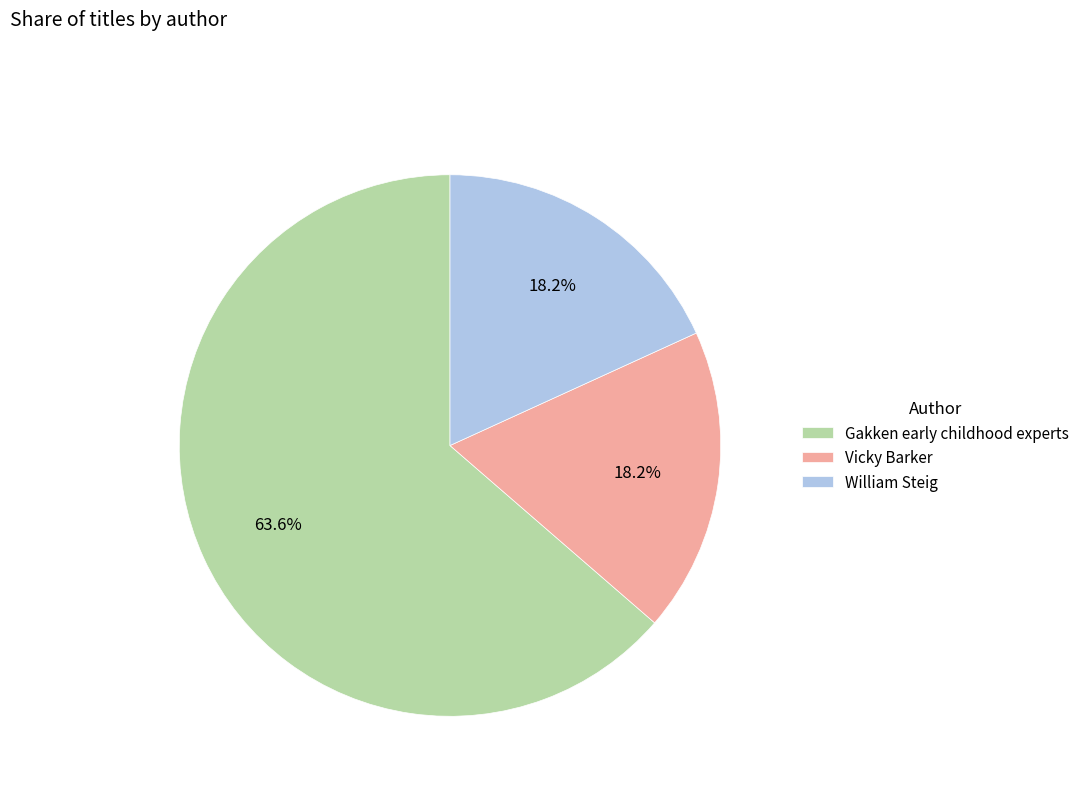

How many slices are in this pie chart?

3